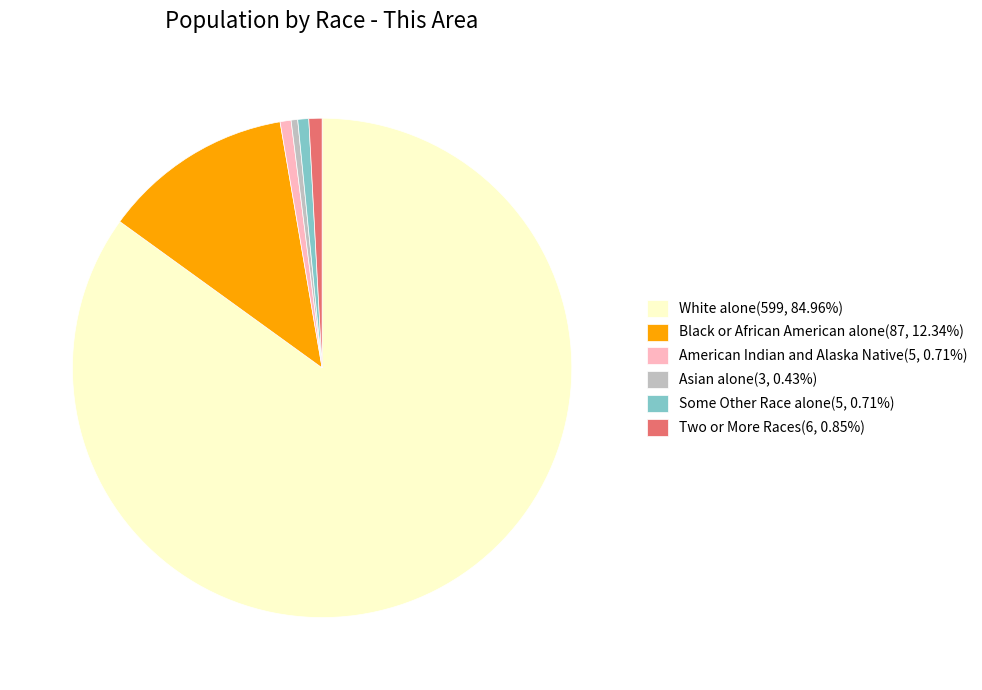

Combined, do Two or More Races(6, 0.85%) and Asian alone(3, 0.43%) account for over 50%?

No